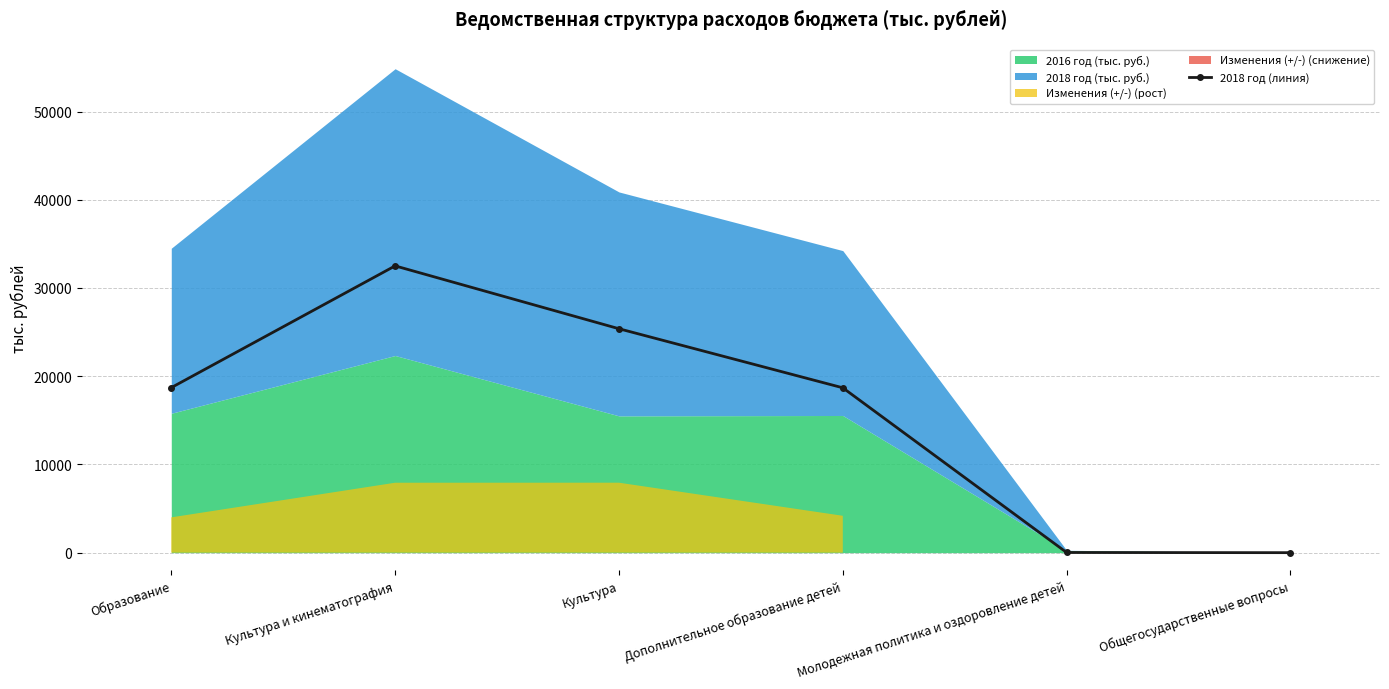

What is the value of the 4th point from the left?

18687